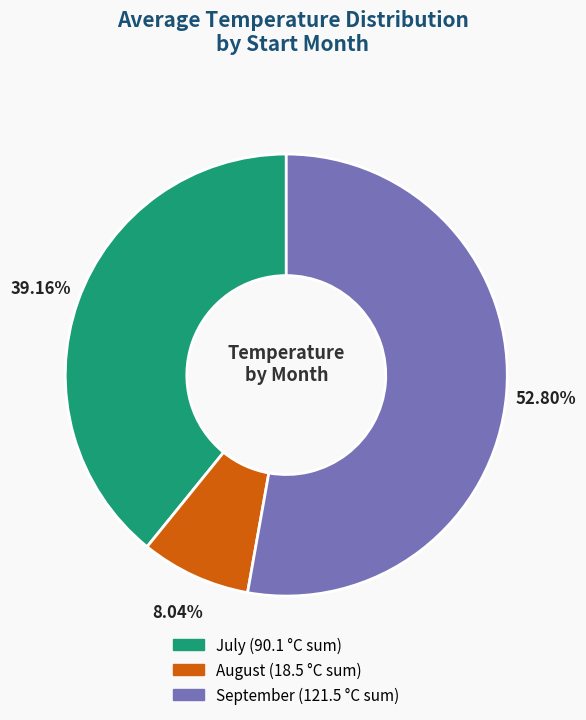

Does any single category account for the majority?

Yes